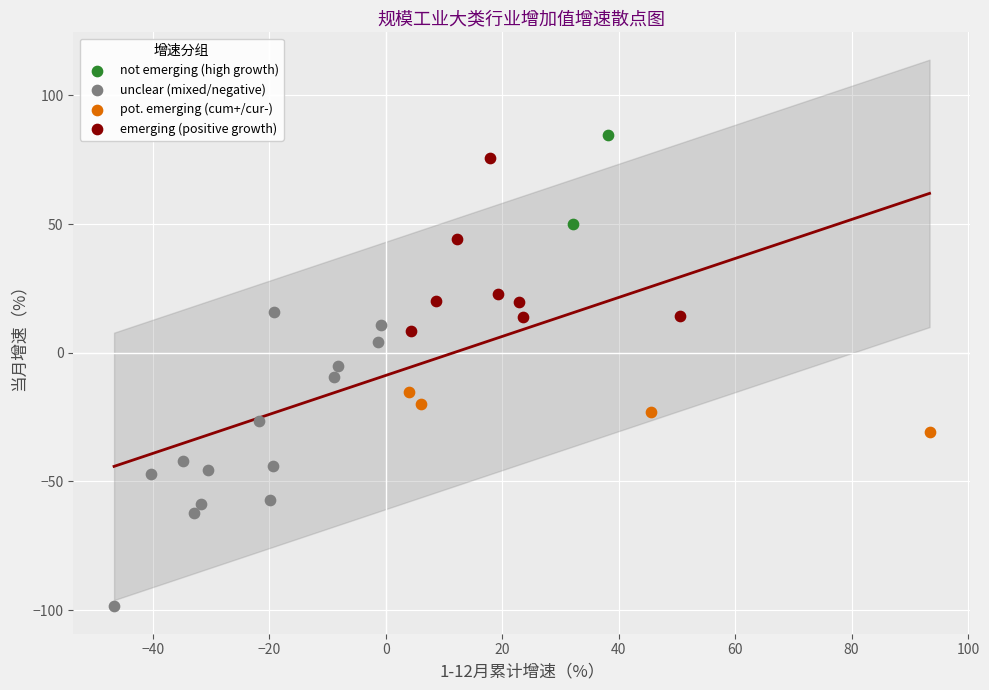

Which series has the largest Y range (max minus min)?

unclear (mixed/negative)